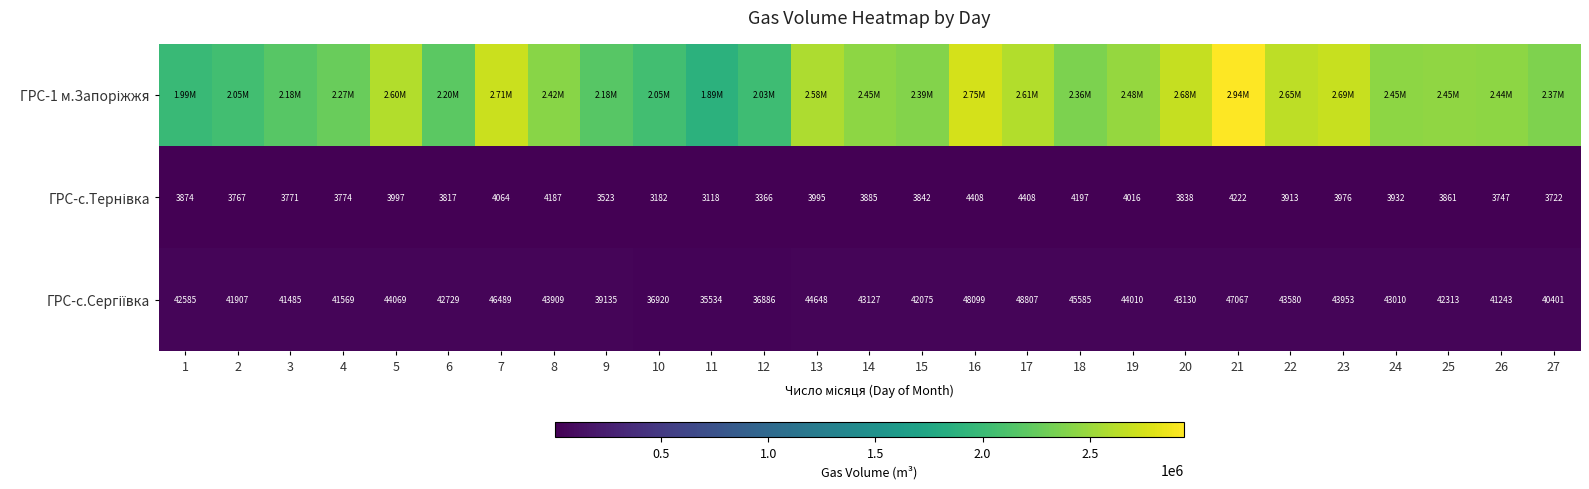

List the series in order of their peak value, highest first.

ГРС-1 м.Запоріжжя, ГРС-с.Сергіївка, ГРС-с.Тернівка